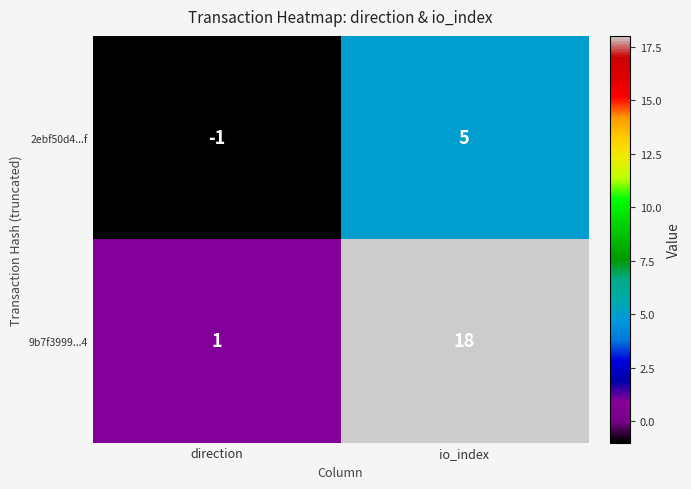

The 9b7f3999...4 series shows 30 at io_index. True or false?

False